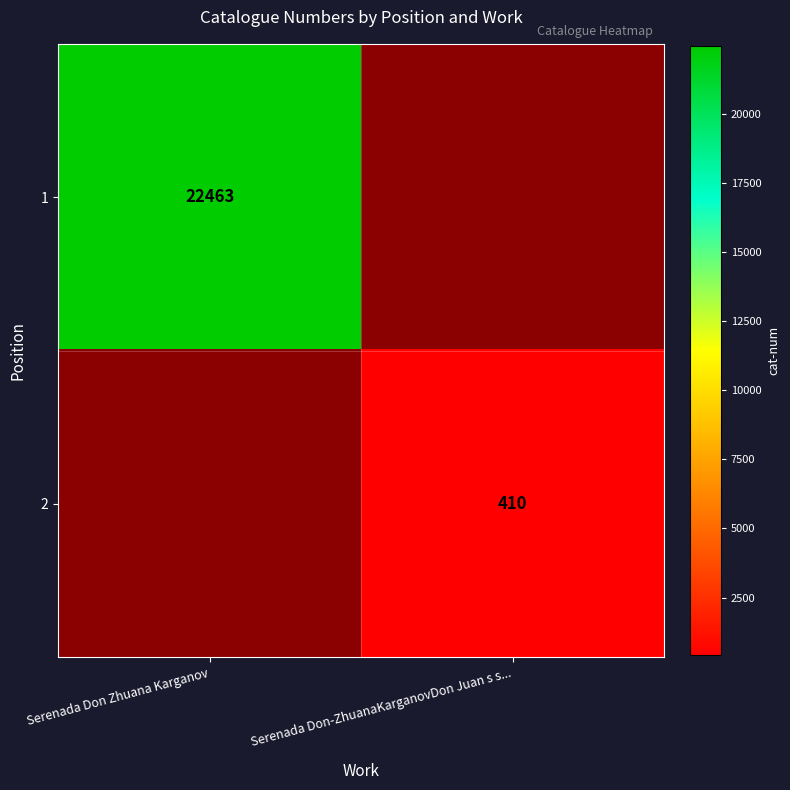

The 2 series shows 410 at Serenada Don-ZhuanaKarganovDon Juan s s.... True or false?

True